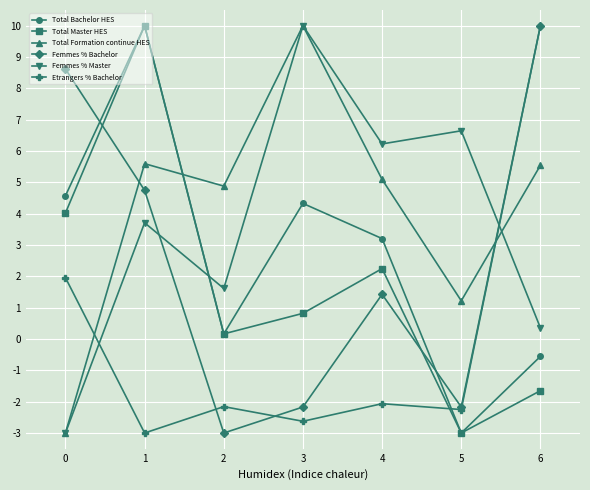

Where do Femmes % Master and Total Master HES first cross each other?

1 and 2